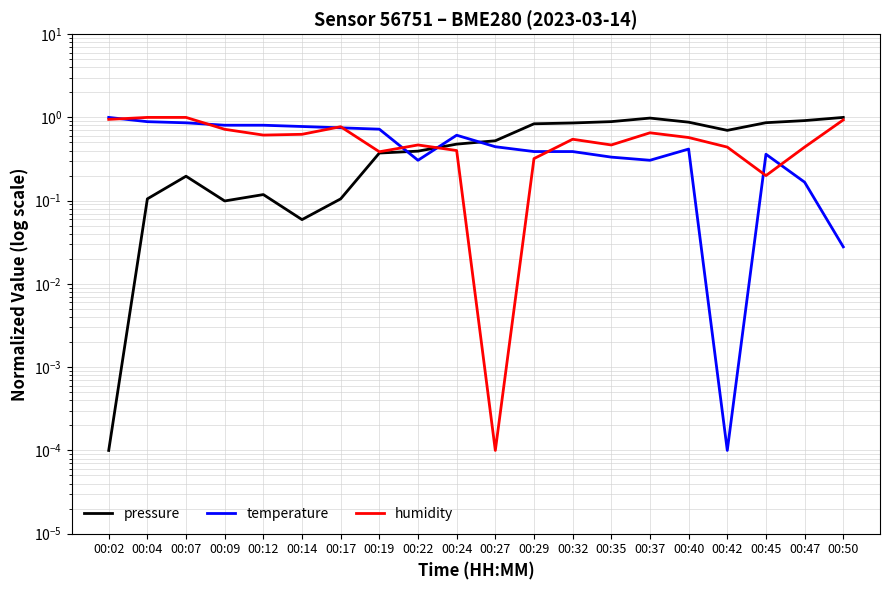

True or false: pressure has more than 1 interior local peaks.

True